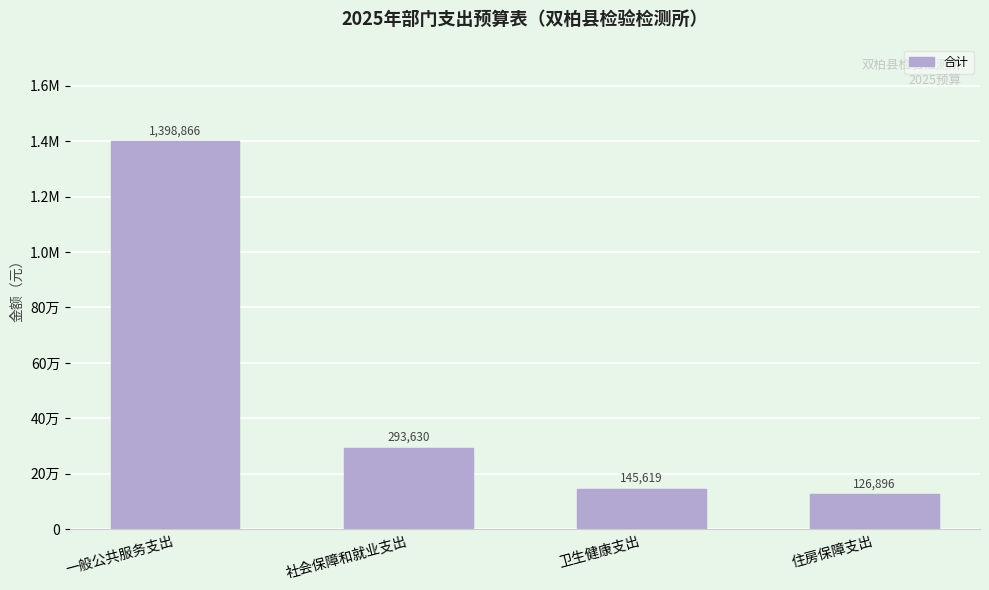

At which label is the value closest to 762880?

社会保障和就业支出